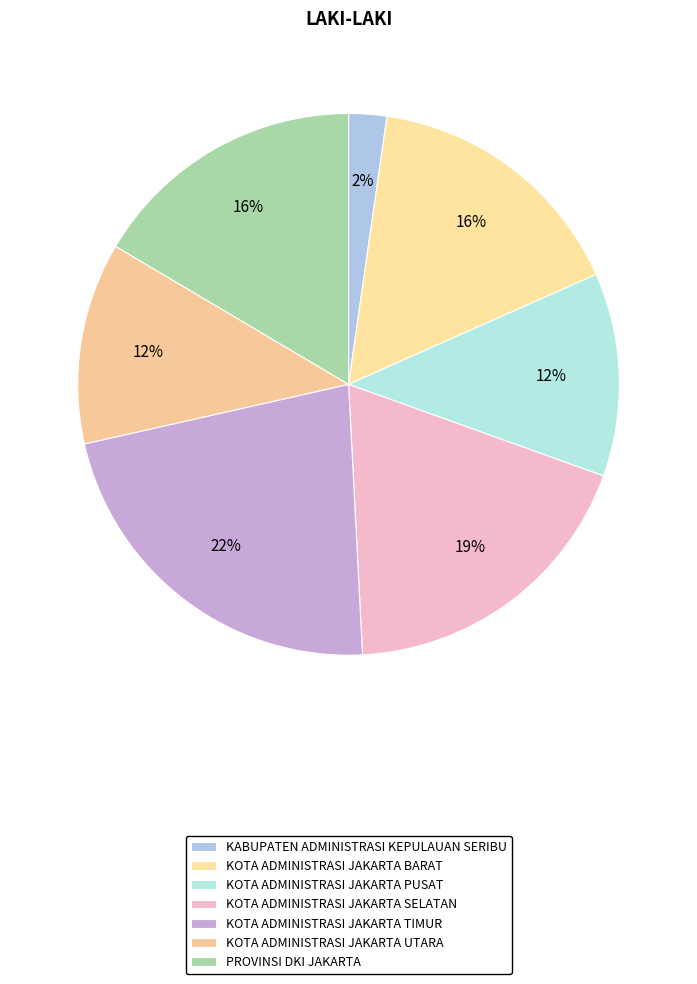

Does any single category account for the majority?

No